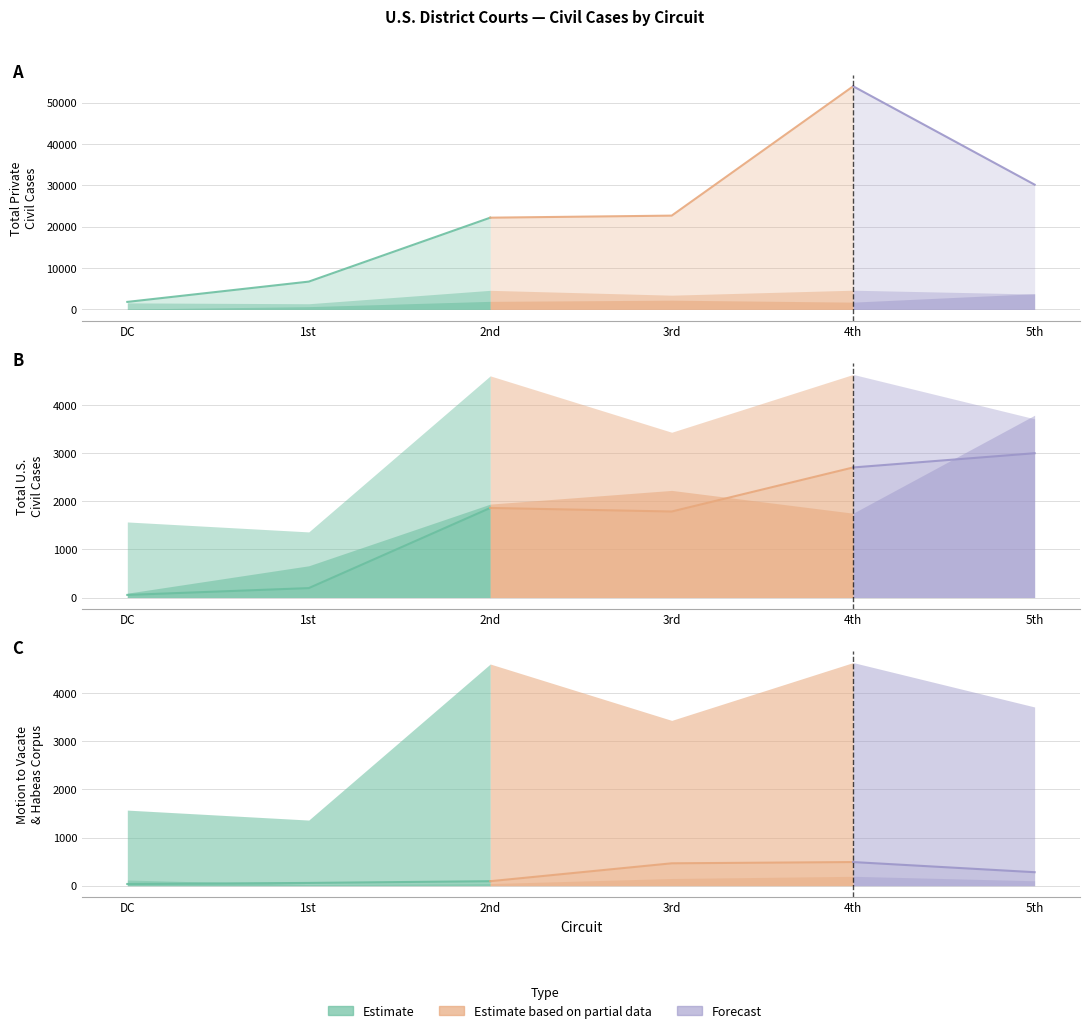

Is the value of Habeas Corpus at 3rd greater than the value of Contract (Private) at 1st?

No